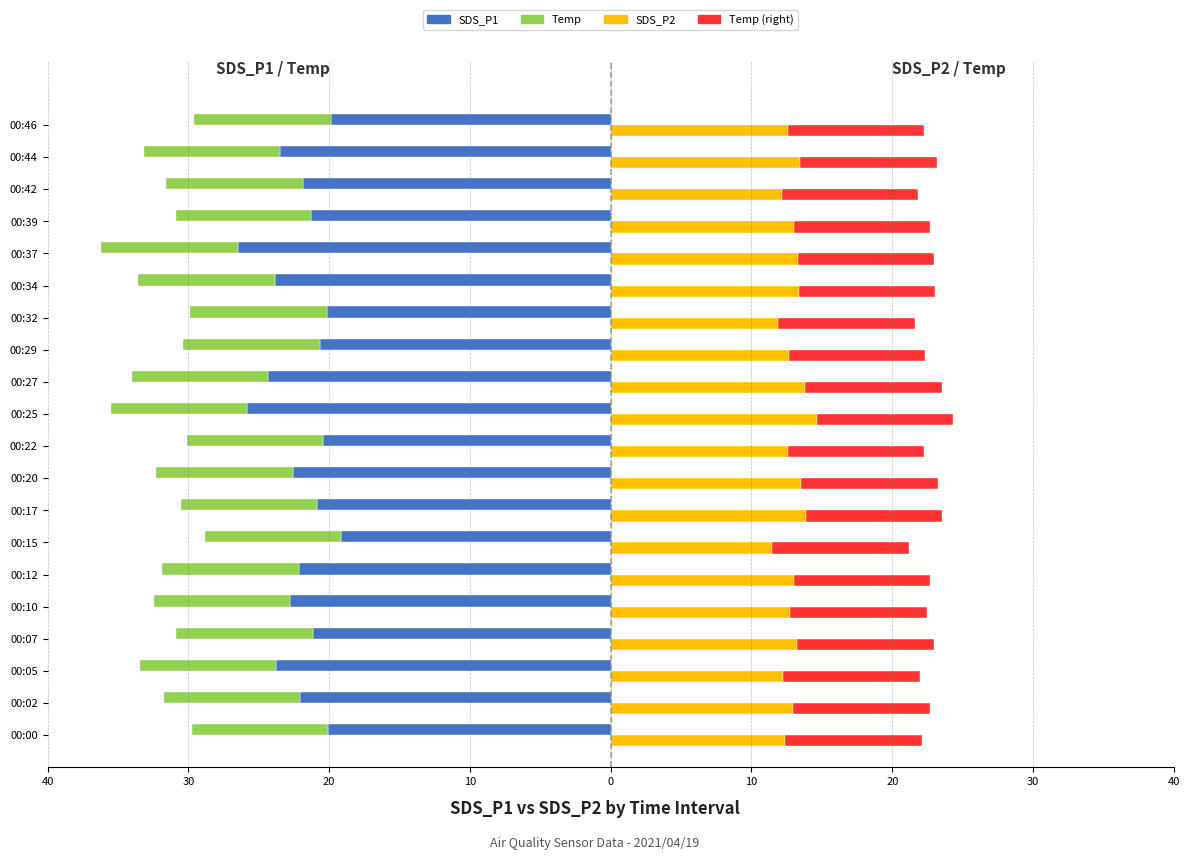

Count the number of data series in this chart.

4